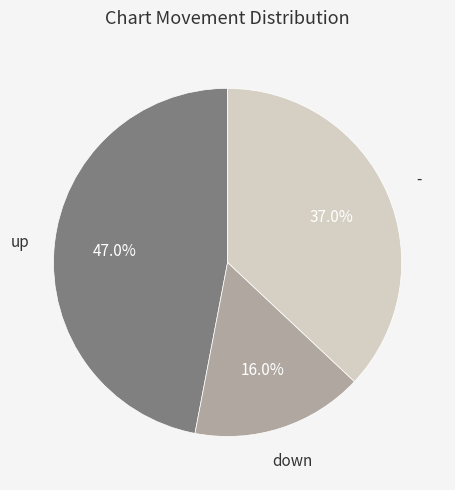

Is there a majority slice in this chart?

No